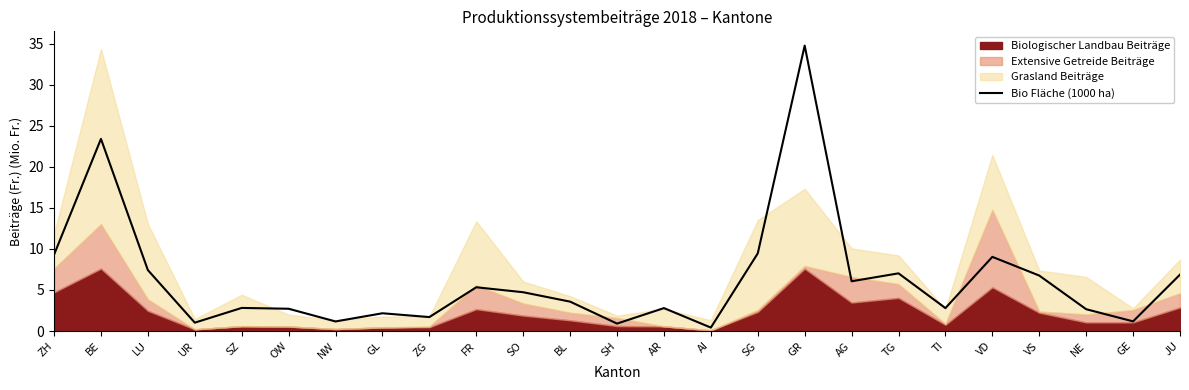

What position from the left is LU?

3